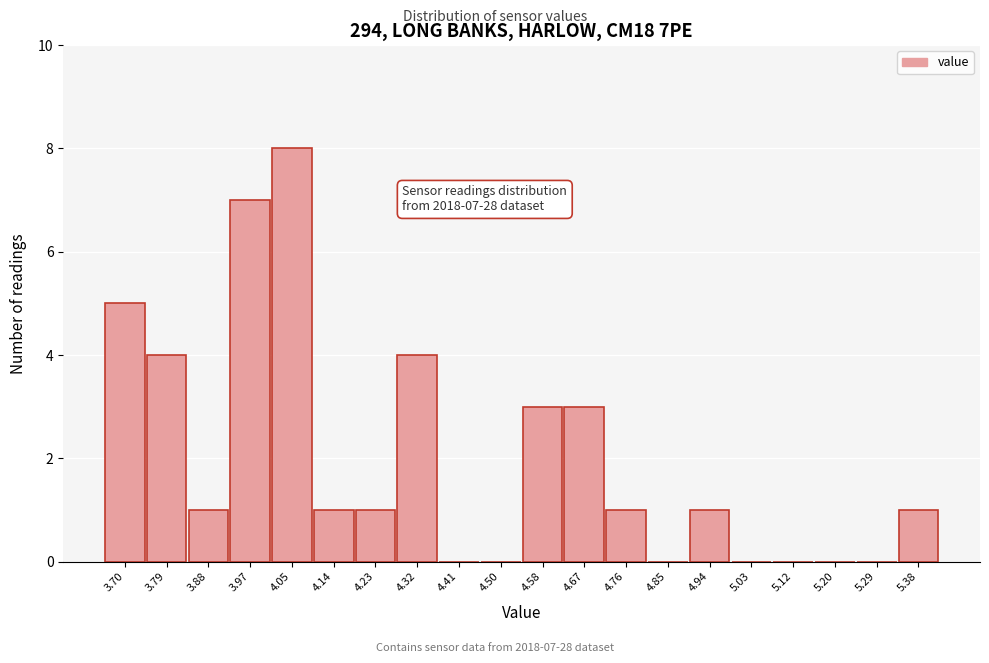

Reading left to right, list all the values displayed in this chart.

3.70=5	3.79=4	3.88=1	3.97=7	4.05=8	4.14=1	4.23=1	4.32=4	4.41=0	4.50=0	4.58=3	4.67=3	4.76=1	4.85=0	4.94=1	5.03=0	5.12=0	5.20=0	5.29=0	5.38=1